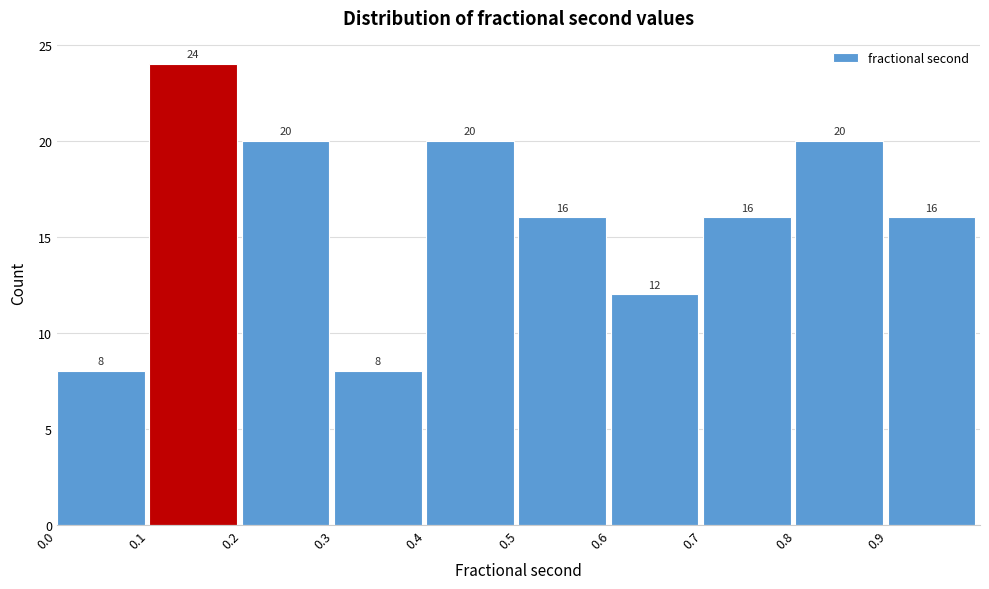

Reading left to right, list every bar in this chart as the range it spans on the x-axis followed by its height.

0.0 to 0.1: 8
0.1 to 0.2: 24
0.2 to 0.3: 20
0.3 to 0.4: 8
0.4 to 0.5: 20
0.5 to 0.6: 16
0.6 to 0.7: 12
0.7 to 0.8: 16
0.8 to 0.9: 20
0.9 to 1.0: 16